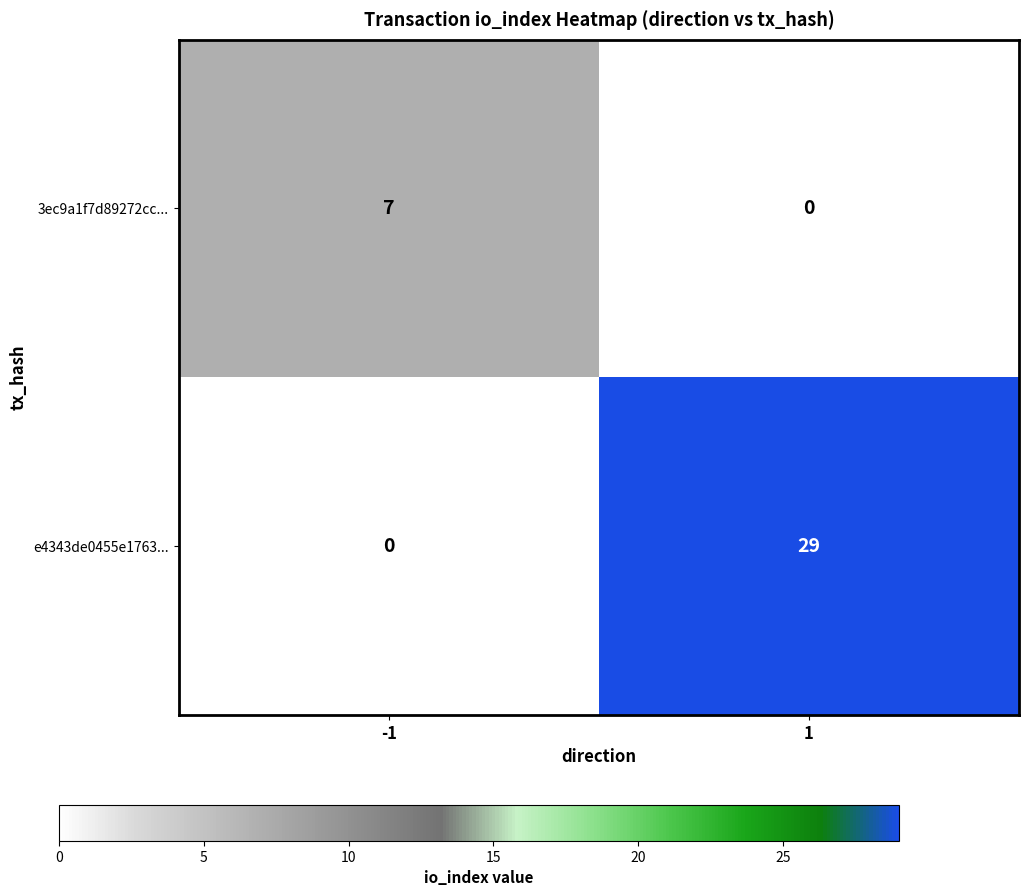

What is the greatest value displayed?

29